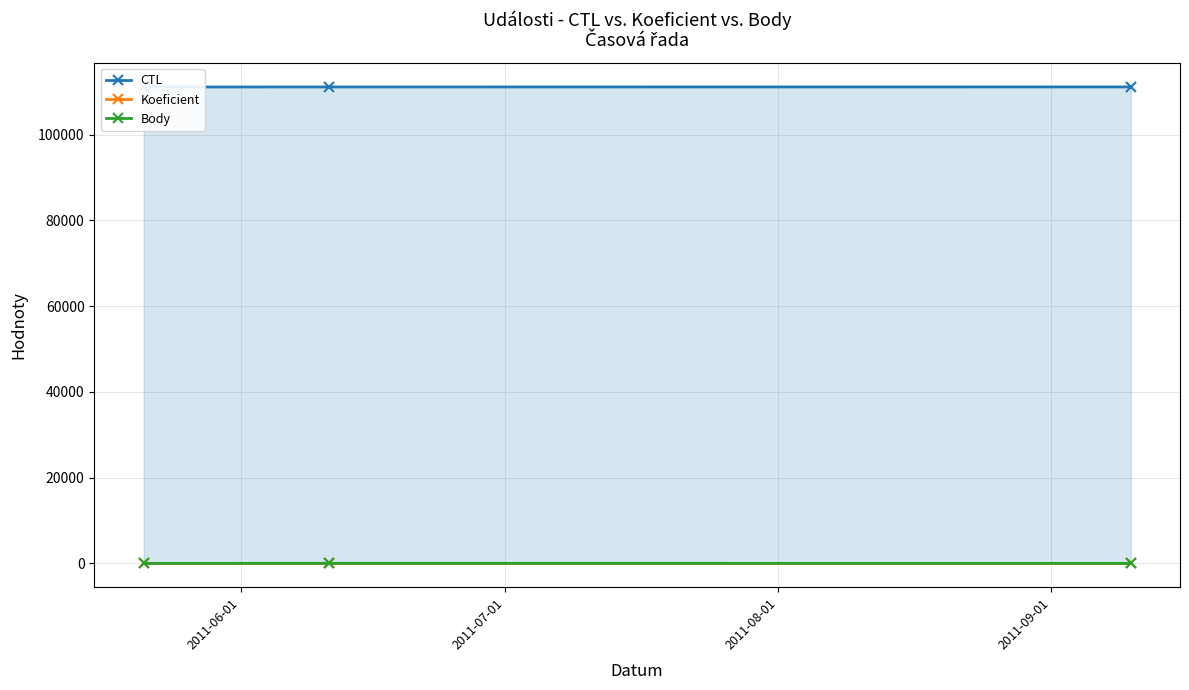

At 2011-06-01, list the series in order from smallest to largest.

Koeficient, Body, CTL